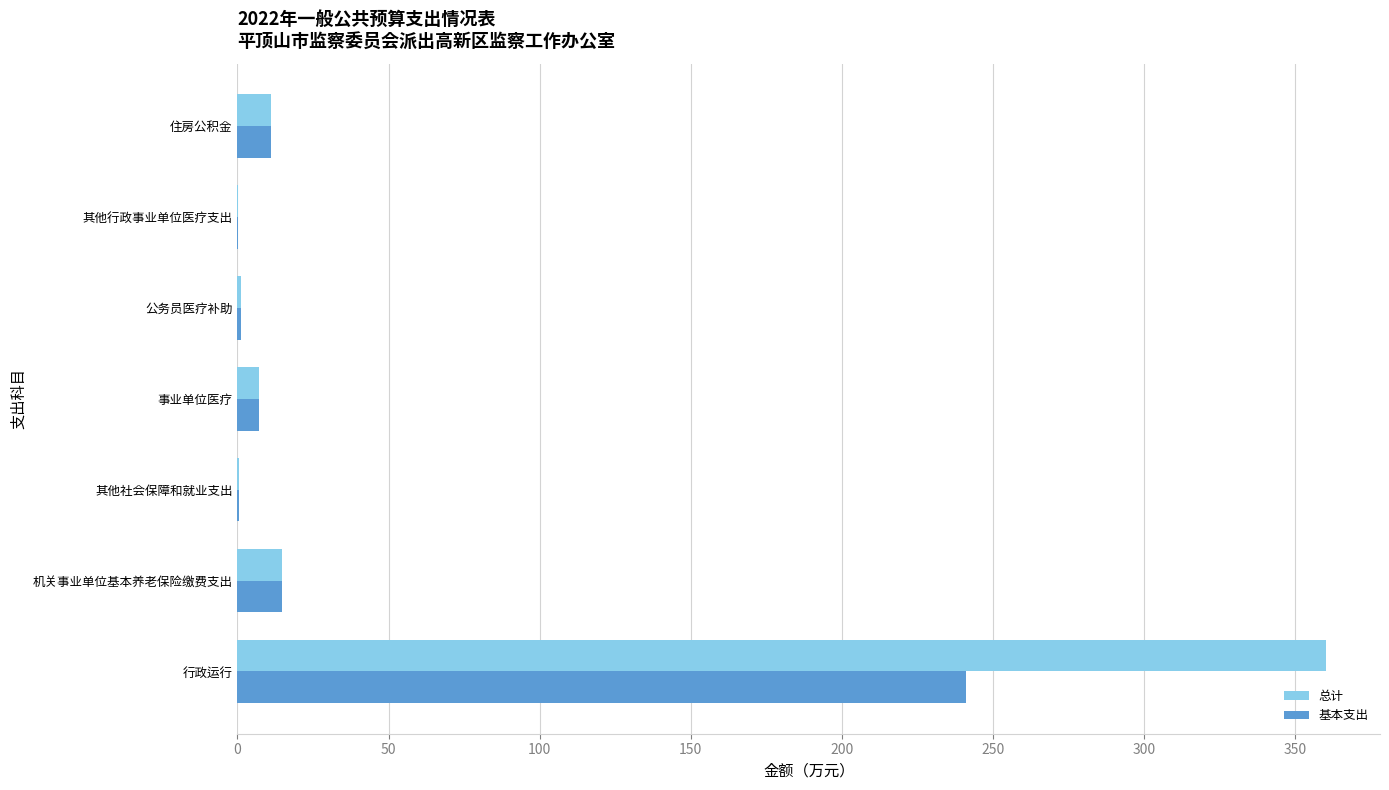

At which label is 基本支出 closest to 120?

机关事业单位基本养老保险缴费支出